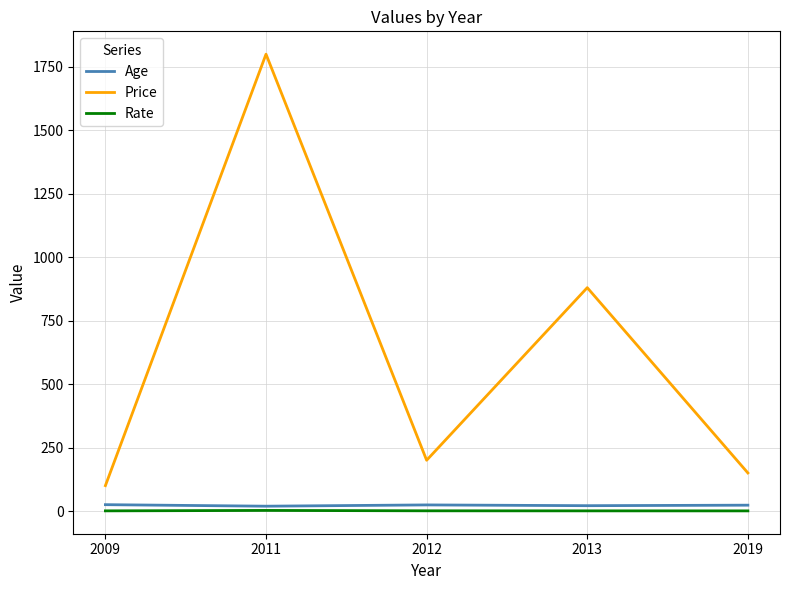

True or false: Rate and Age cross at least once.

False